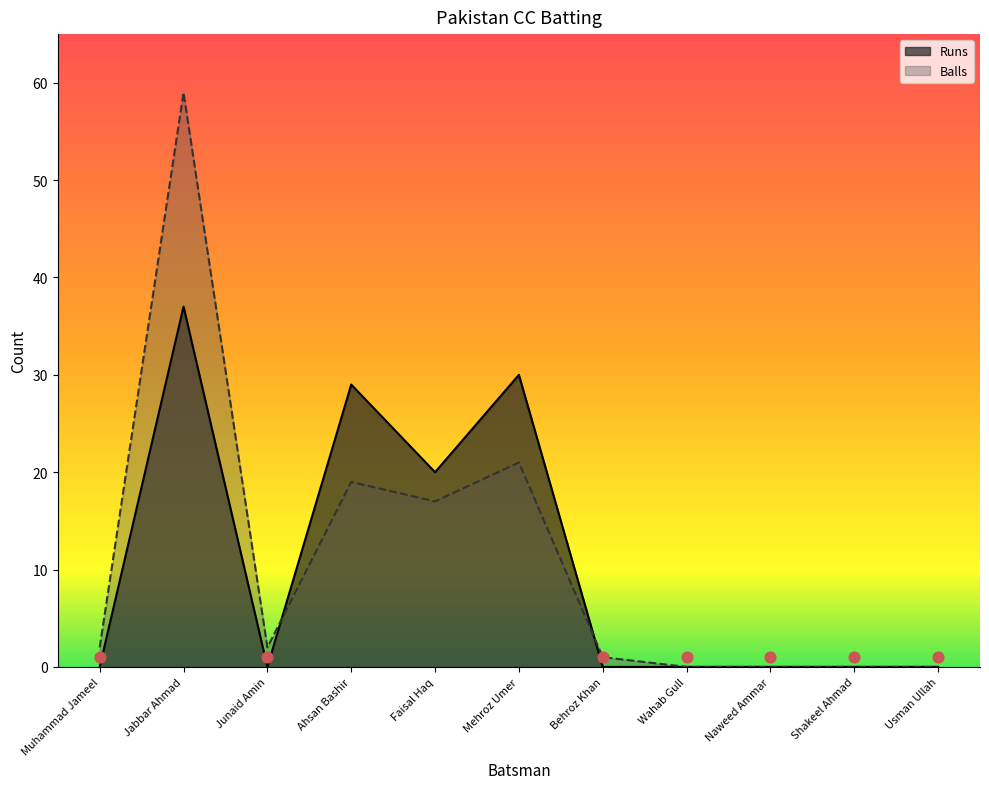

Is the value of Pakistan CC Batting Balls at Ahsan Bashir greater than the value of Pakistan CC Batting Runs at Usman Ullah?

Yes